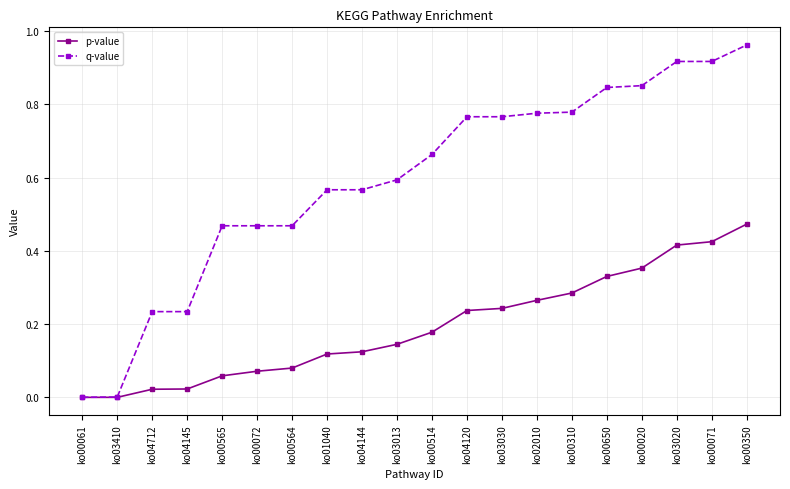

What is the label of the 13th point from the right?

ko01040